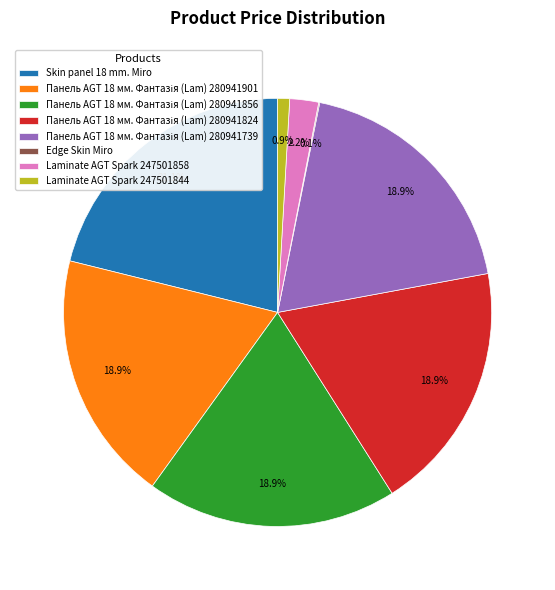

Is Laminate AGT Spark 247501858 the majority of the pie?

No